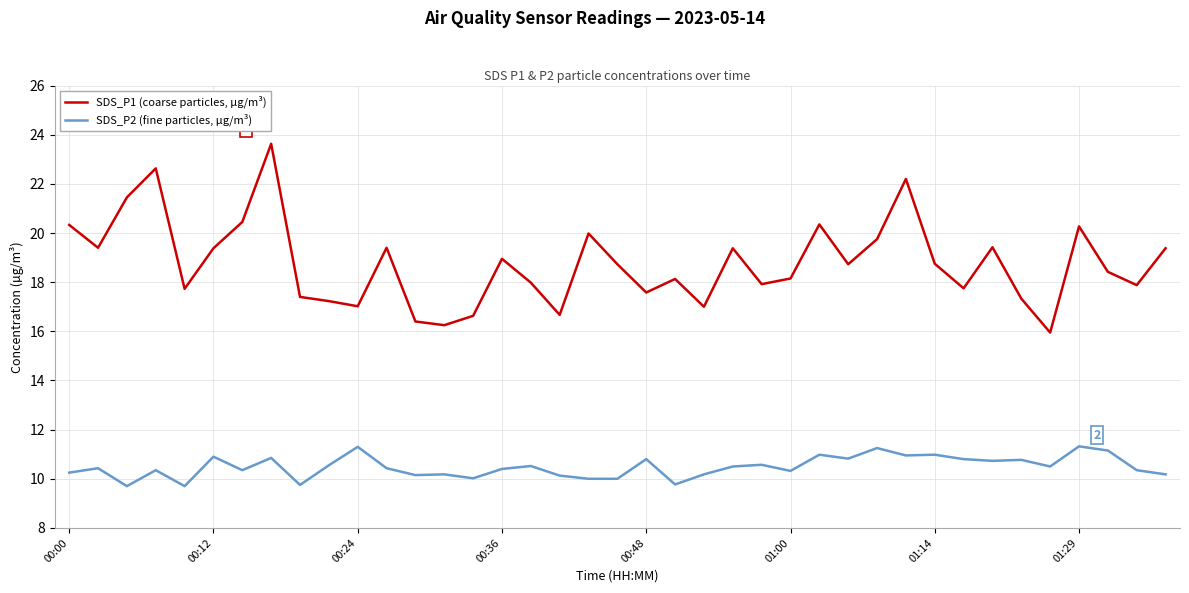

What is the highest value of the SDS_P2 (fine particles, µg/m³) series?

11.3